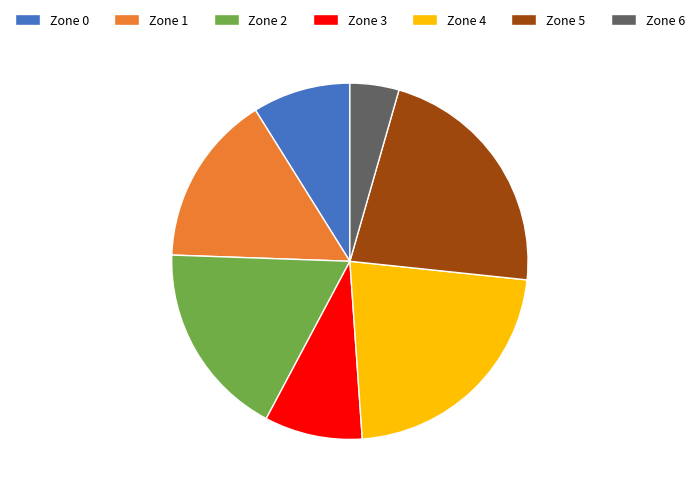

Is the sum of Zone 3 and Zone 0 greater than half?

No